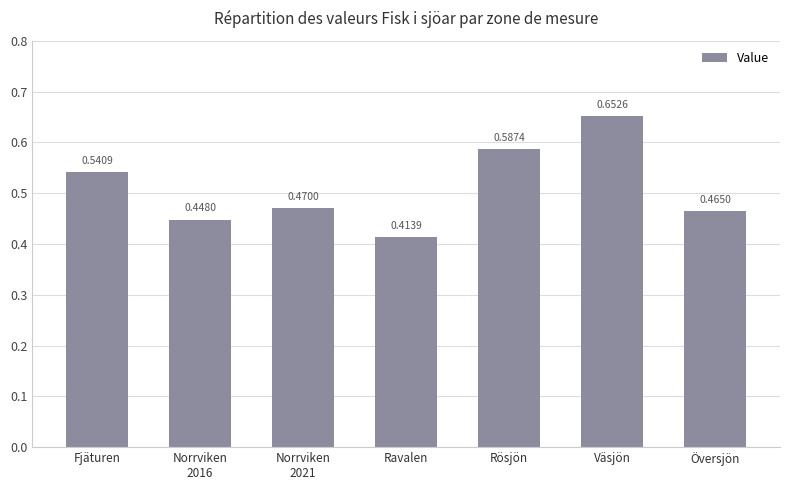

List the labels in order of value, smallest first.

Ravalen, Norrviken
2016, Översjön, Norrviken
2021, Fjäturen, Rösjön, Väsjön